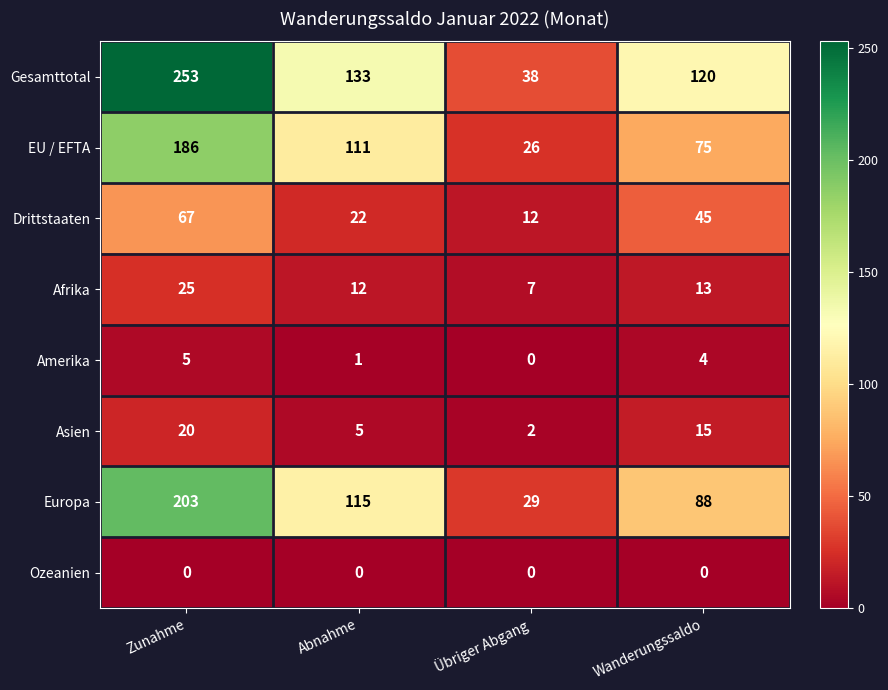

What is the spread (max minus min) of values at Zunahme?

253